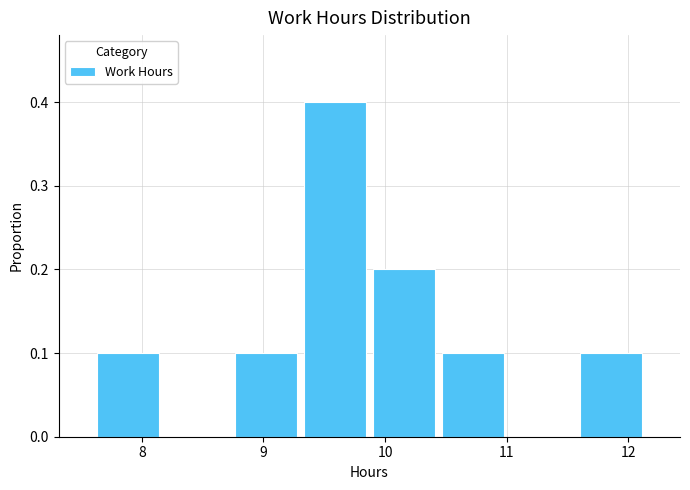

How tall is the bar that spans 8.7 to 9.3 on the x-axis? Neither the bar edges nor the heights are printed on the chart, so give them approximately, as read against the axes.

0.1